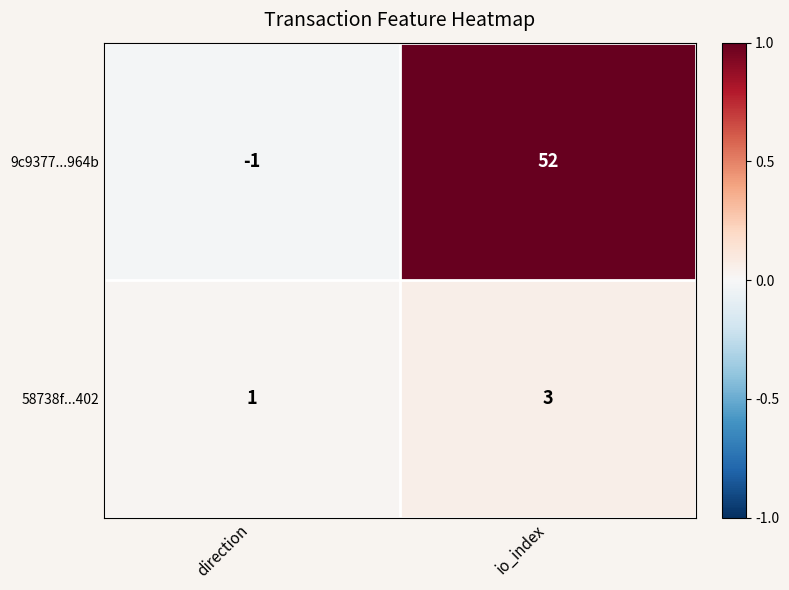

What is the sum of all 9c9377...964b values?

51